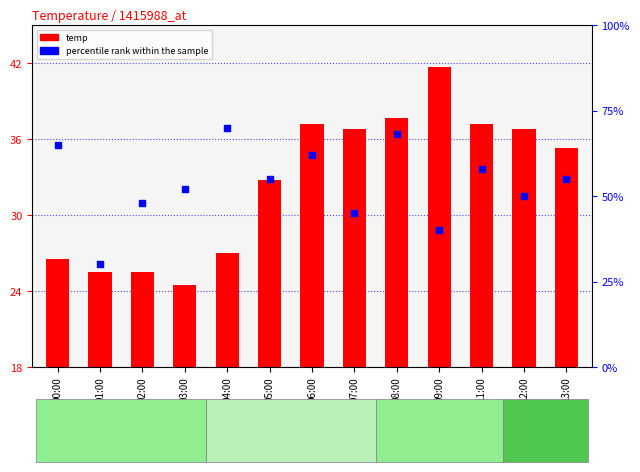

Which series contains the highest Y value?

percentile rank within the sample